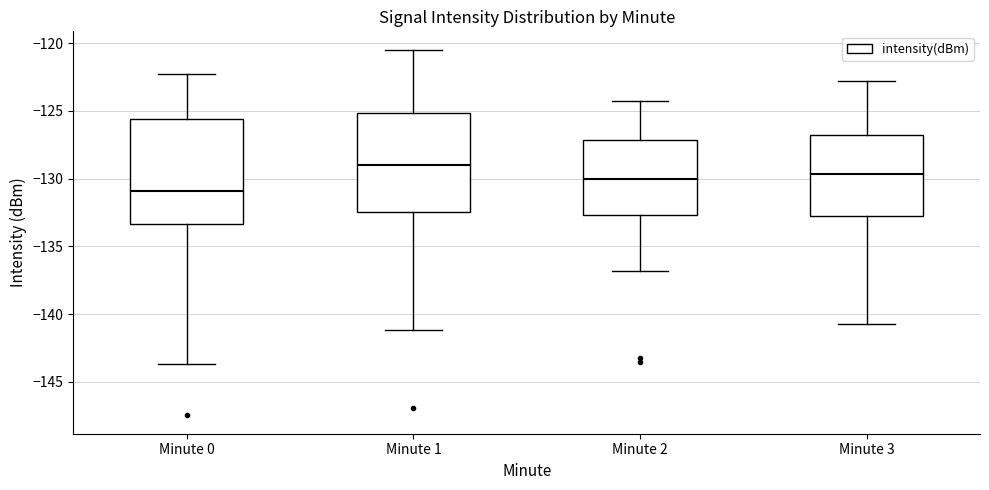

Reading left to right, read every box against the y-axis: the position of its median line, the range the box covers, and the ends of its whiskers. The values are not printed on the chart, so give them approximately, as read against the axis.

Minute 0: median -131.0, box -133.5 to -125.5, whiskers -143.5 to -122.5
Minute 1: median -129.0, box -132.5 to -125.0, whiskers -141.0 to -120.5
Minute 2: median -130.0, box -132.5 to -127.0, whiskers -137.0 to -124.5
Minute 3: median -129.5, box -132.5 to -126.5, whiskers -140.5 to -123.0